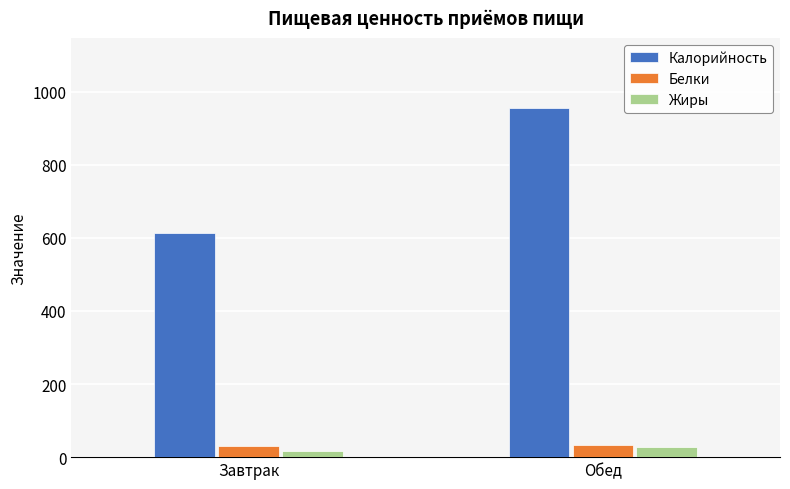

Where is Жиры nearest to the value 21?

Завтрак